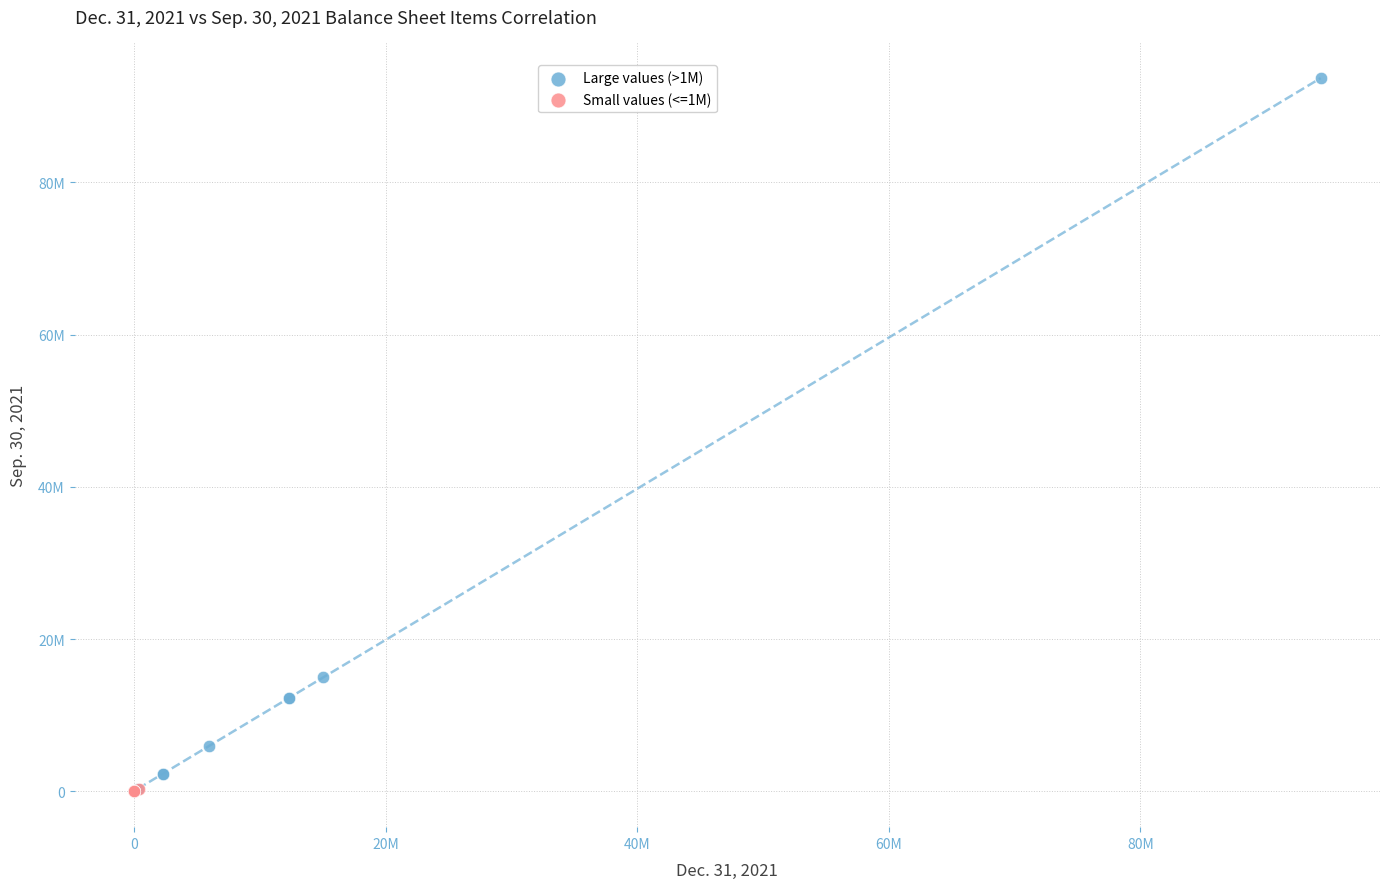

What are all the series names shown in the legend?

Large values (>1M), Small values (<=1M)